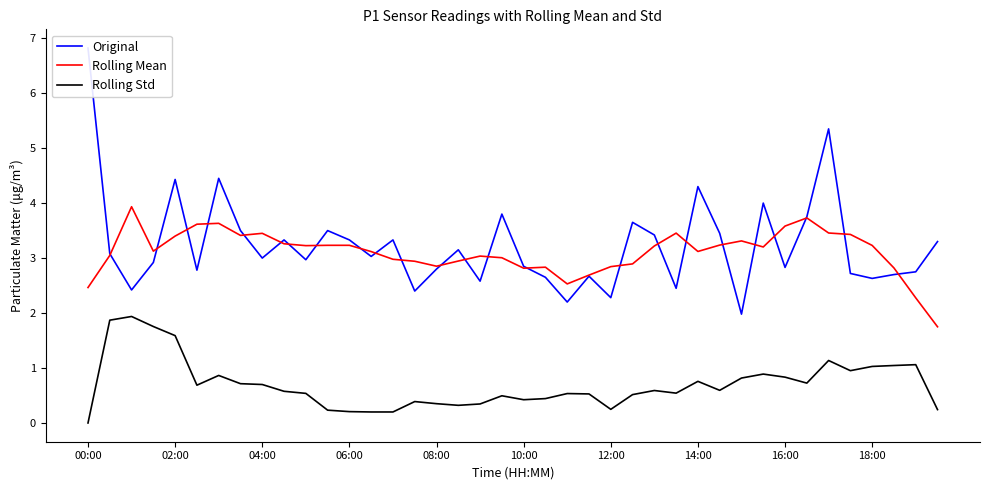

True or false: Rolling Std and Rolling Mean intersect in this chart.

False